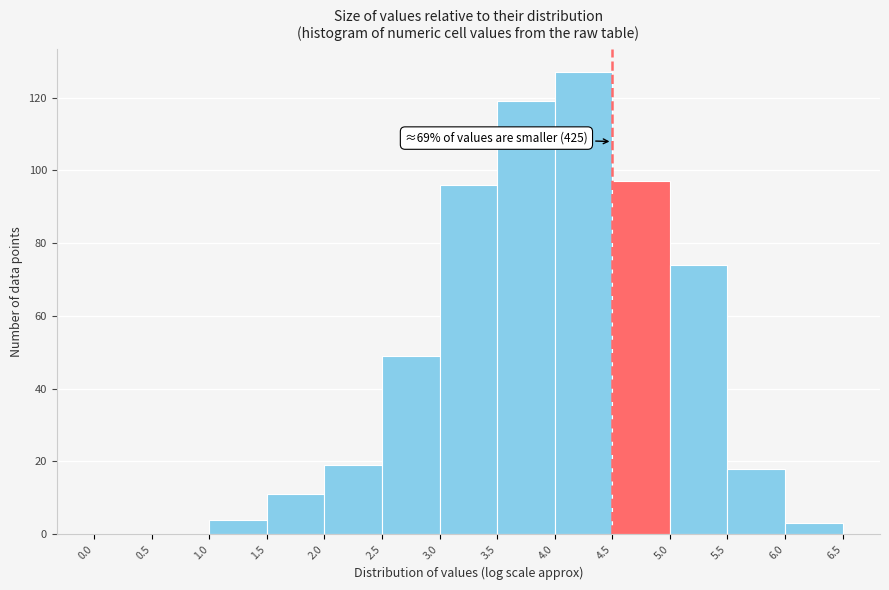

Which range on the x-axis has the tallest bar?

4.0 to 4.5